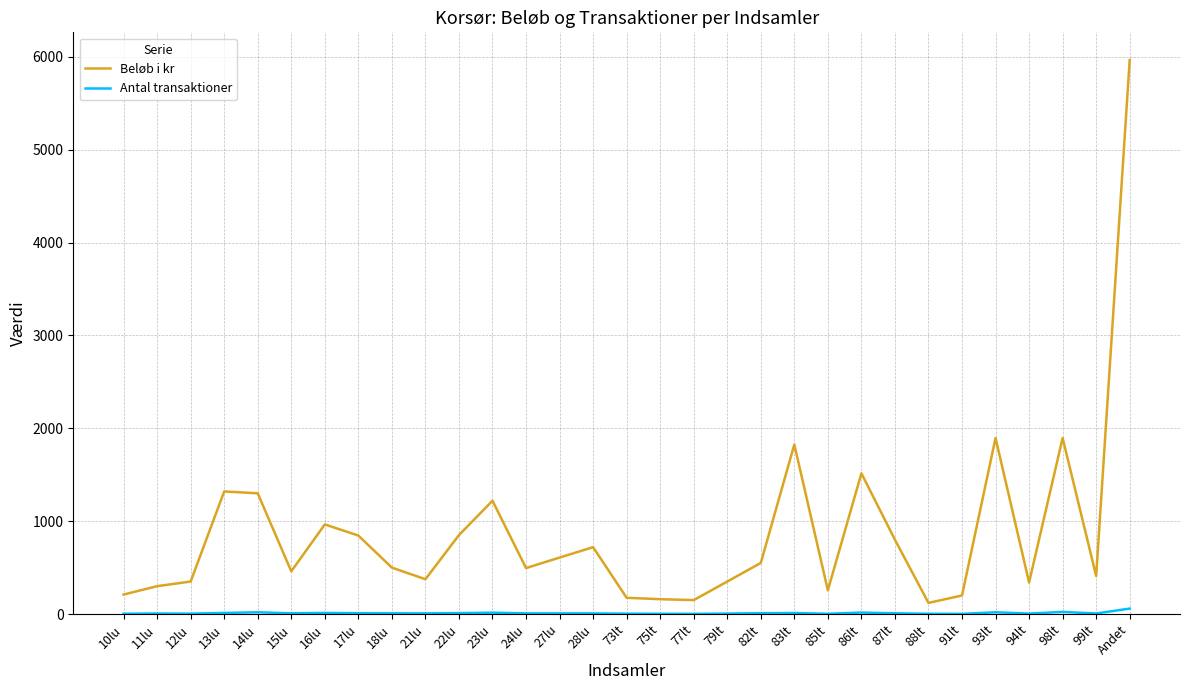

What is the maximum value shown in the chart?

5965.0